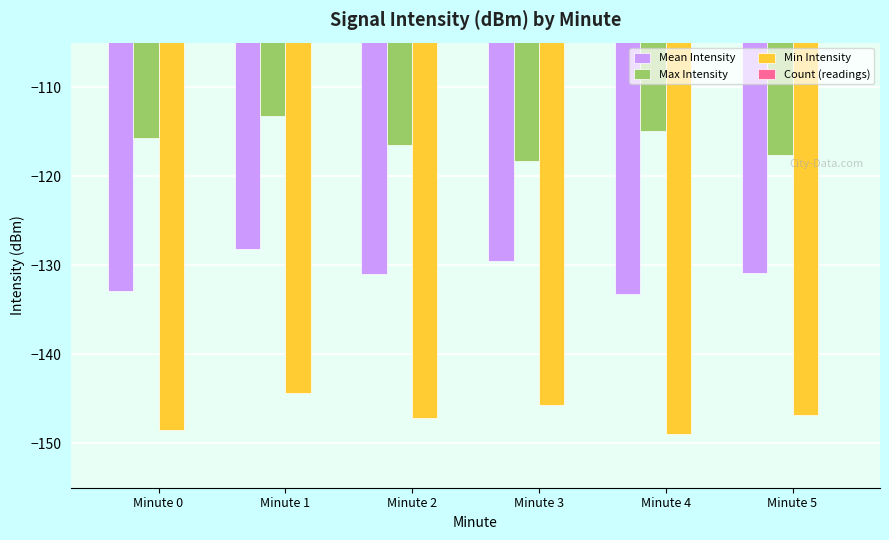

What is the spread (max minus min) of values at Minute 0?

178.5